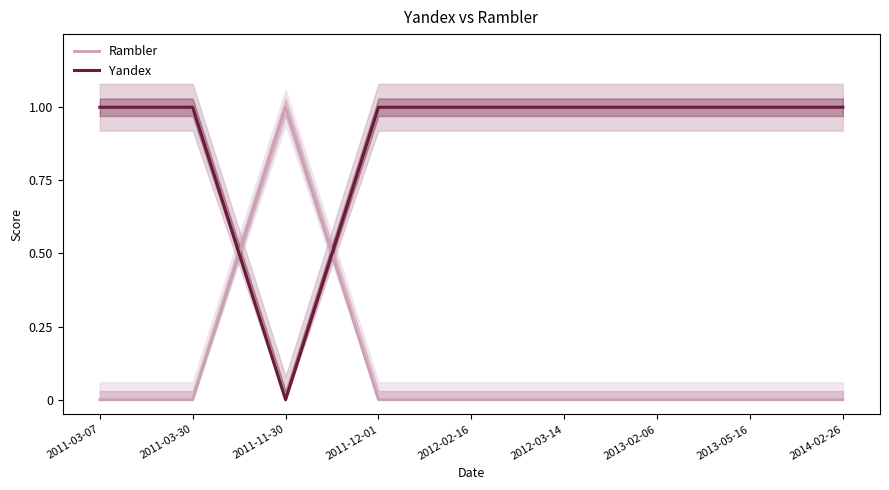

In Rambler, how many points are higher than both neighbors (excluding endpoints)?

1